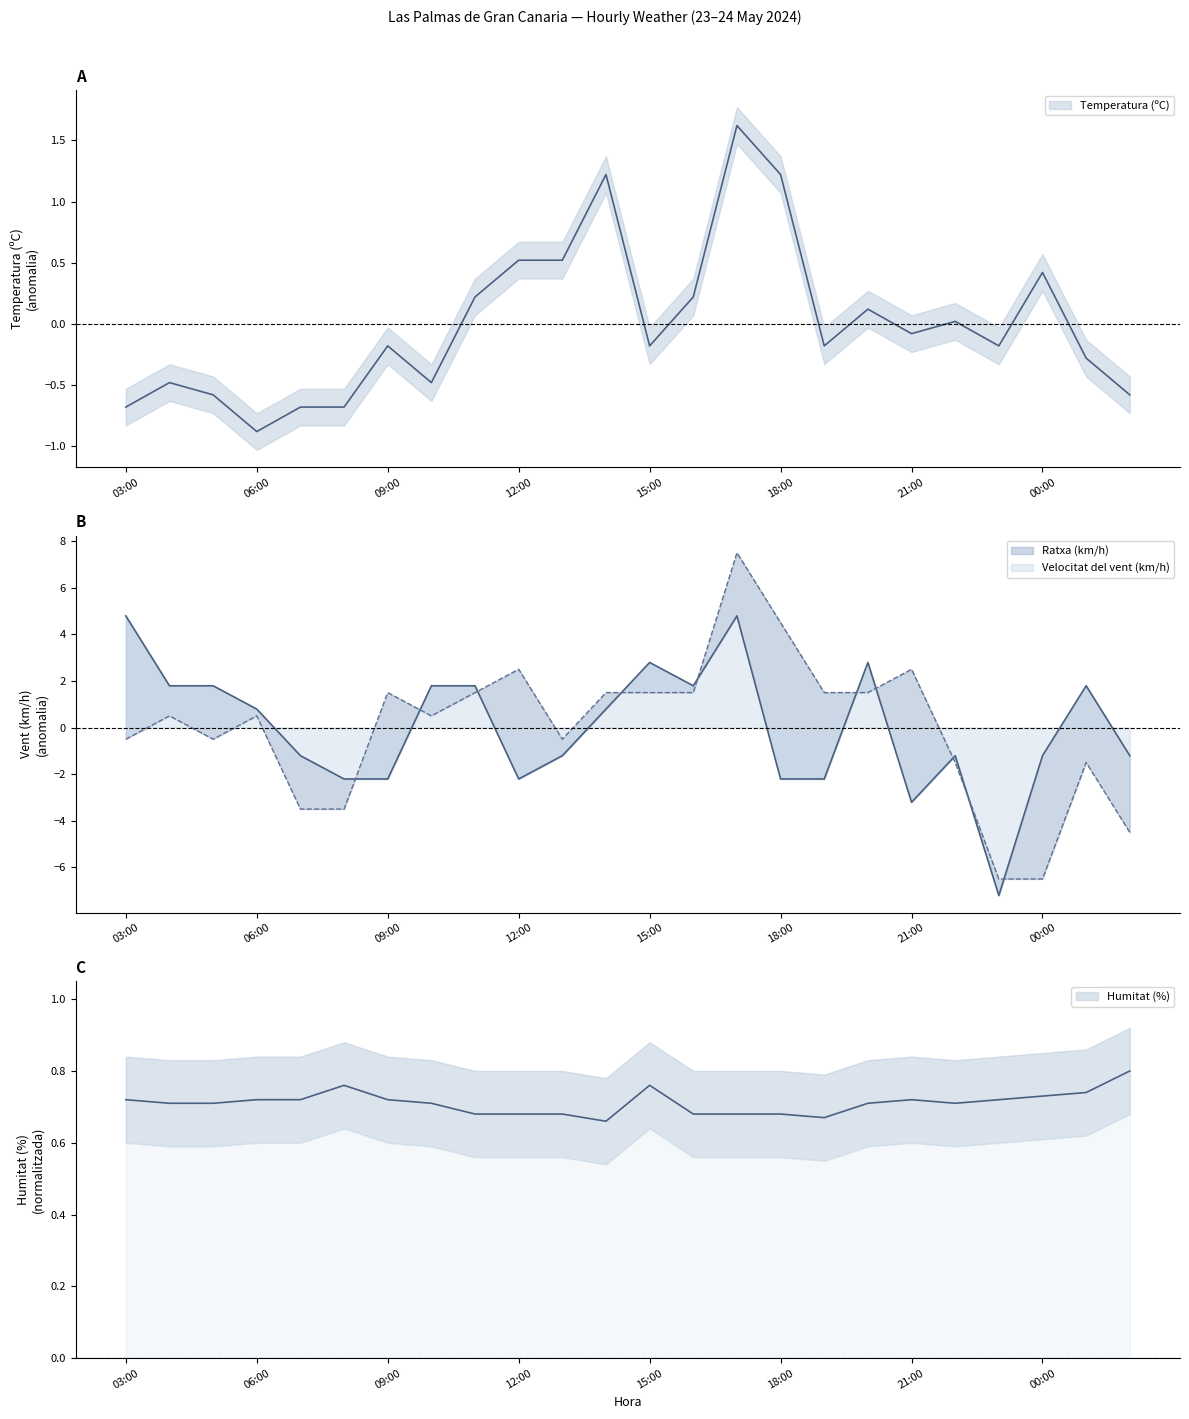

In Ratxa (km/h), how many points are higher than both neighbors (excluding endpoints)?

7